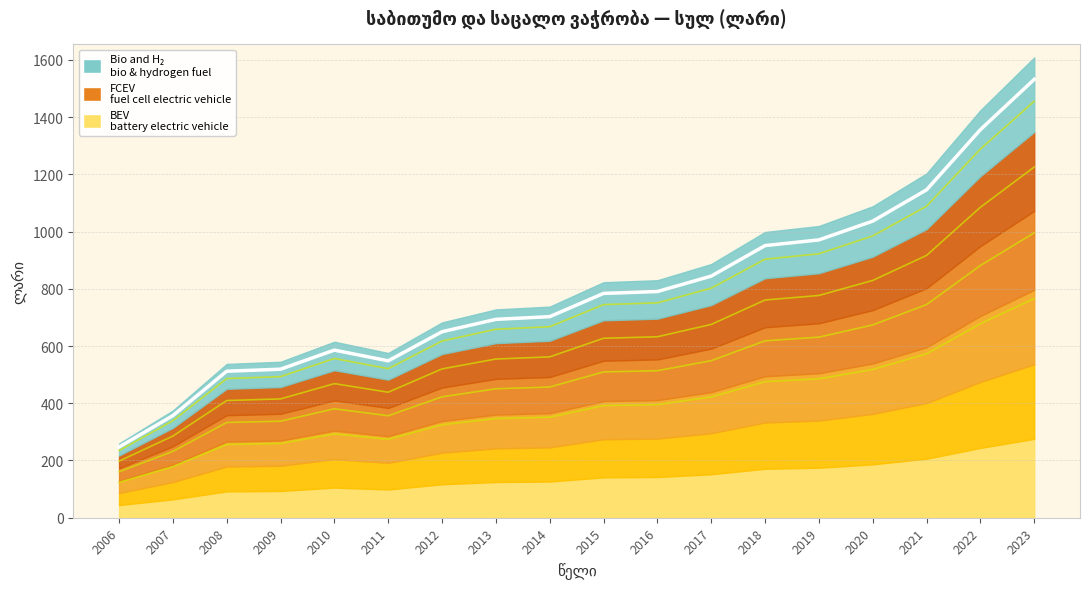

How many interior local peaks (higher than both neighbors) does the data have?

1